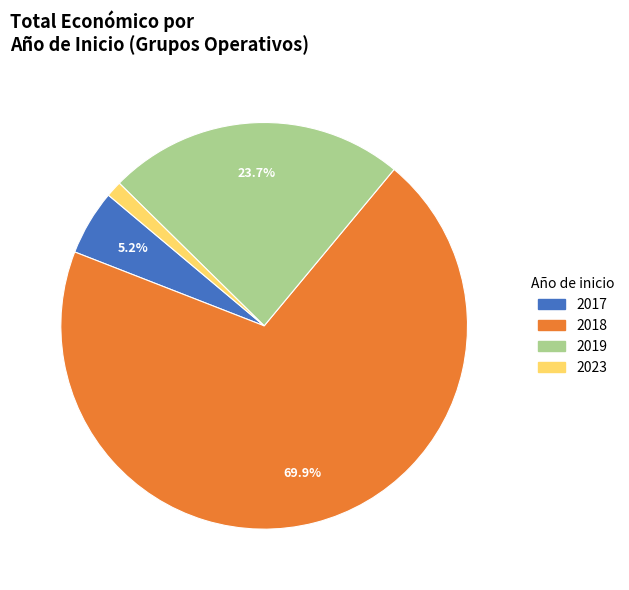

To the nearest percent, what is the difference between the largest and smallest slice percentages?

69%